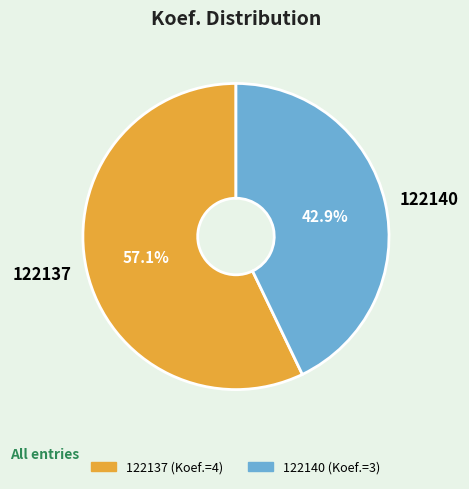

What is the largest slice in the pie chart?

122137